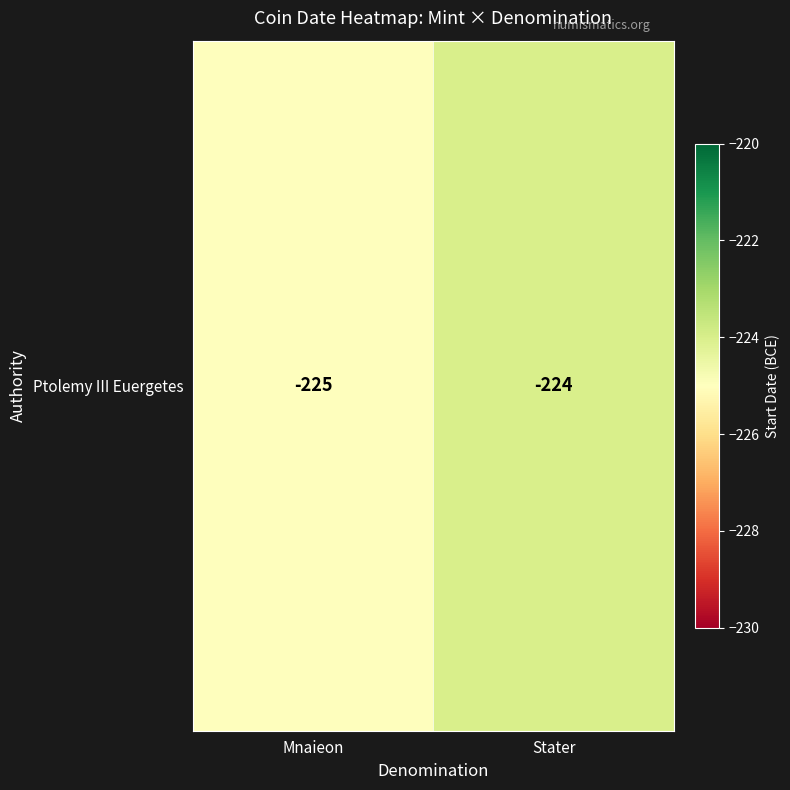

The value at Stater is -381. True or false?

False